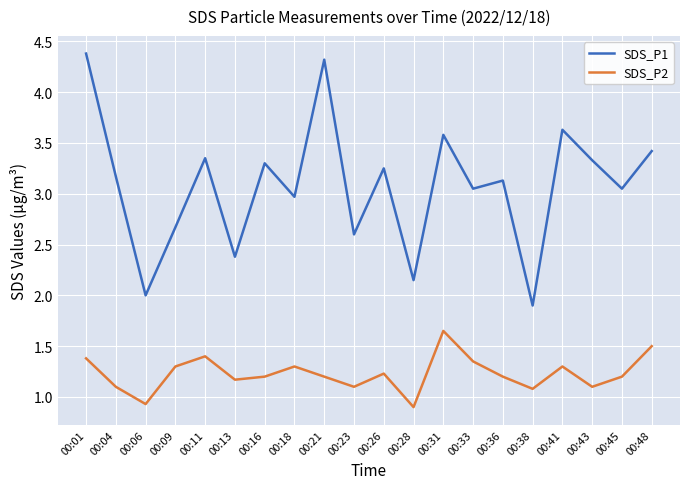

What is the maximum value shown in the chart?

4.4